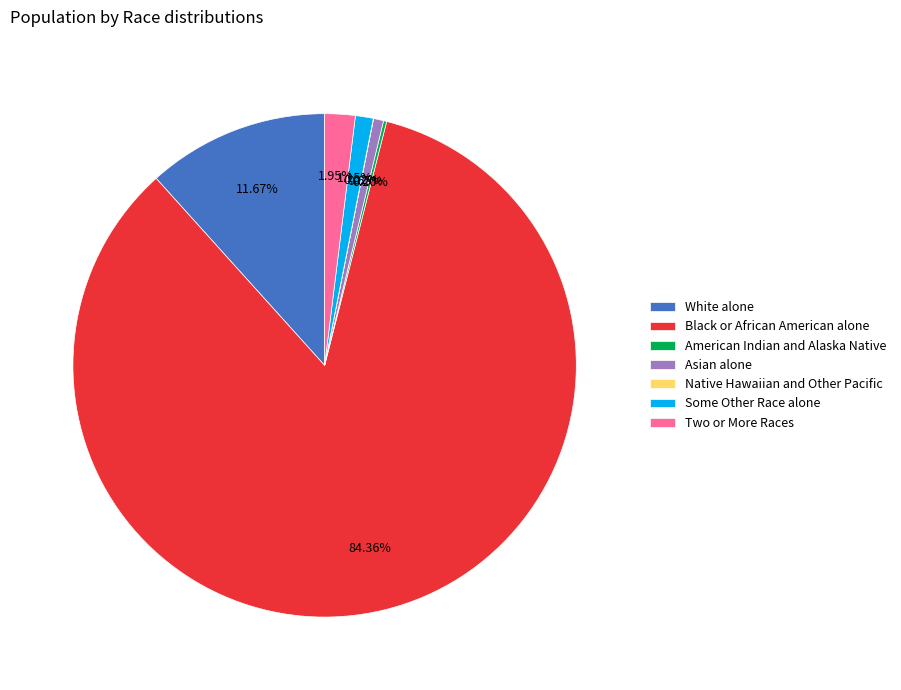

To the nearest percent, what portion does Asian alone represent?

1%